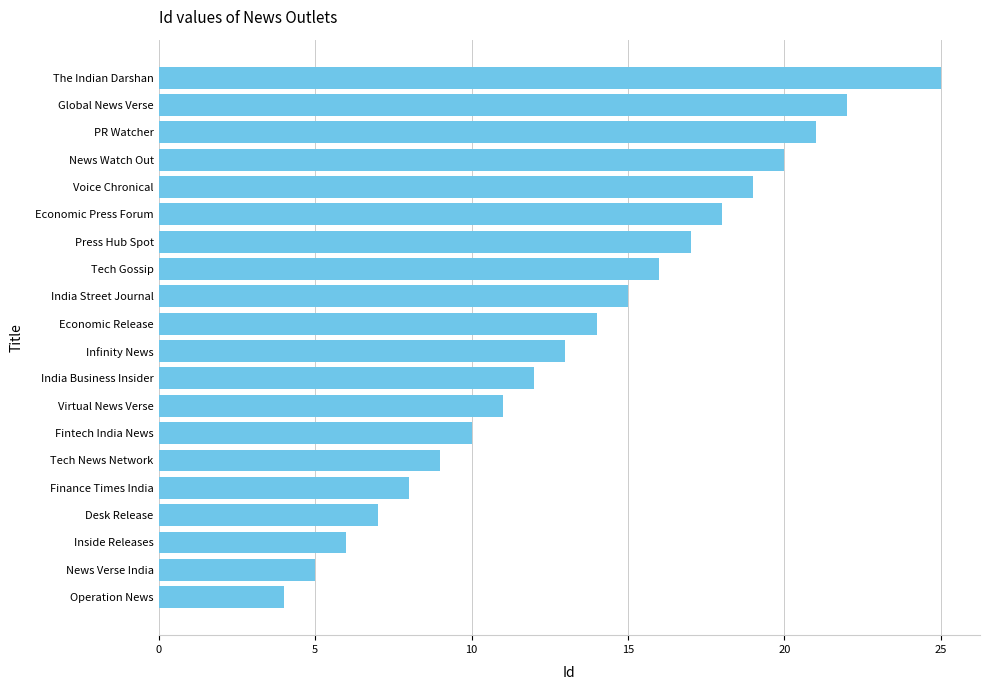

Does the chart contain stacked bars?

No